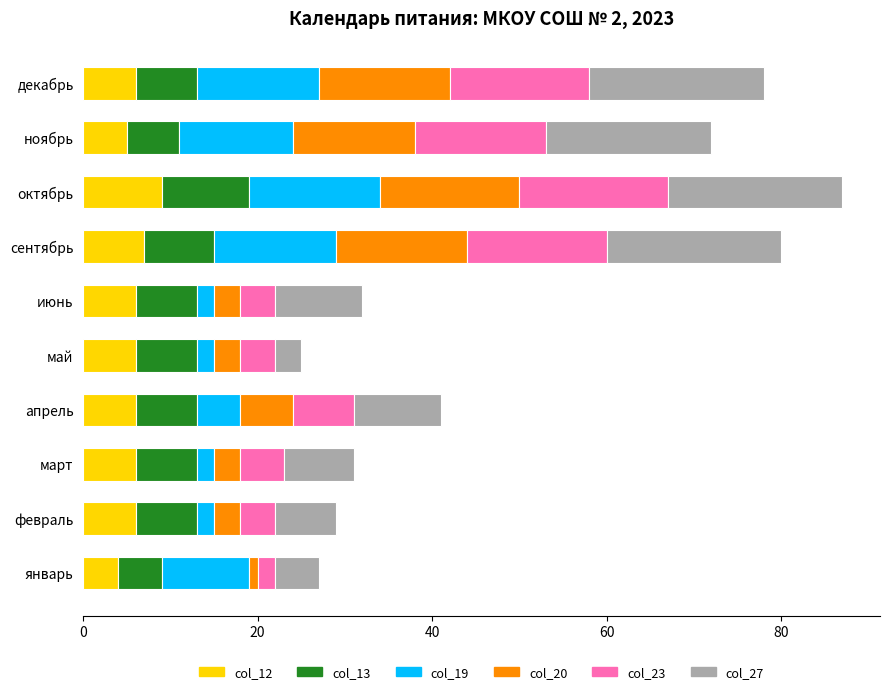

What is the highest value of the col_12 series?

9